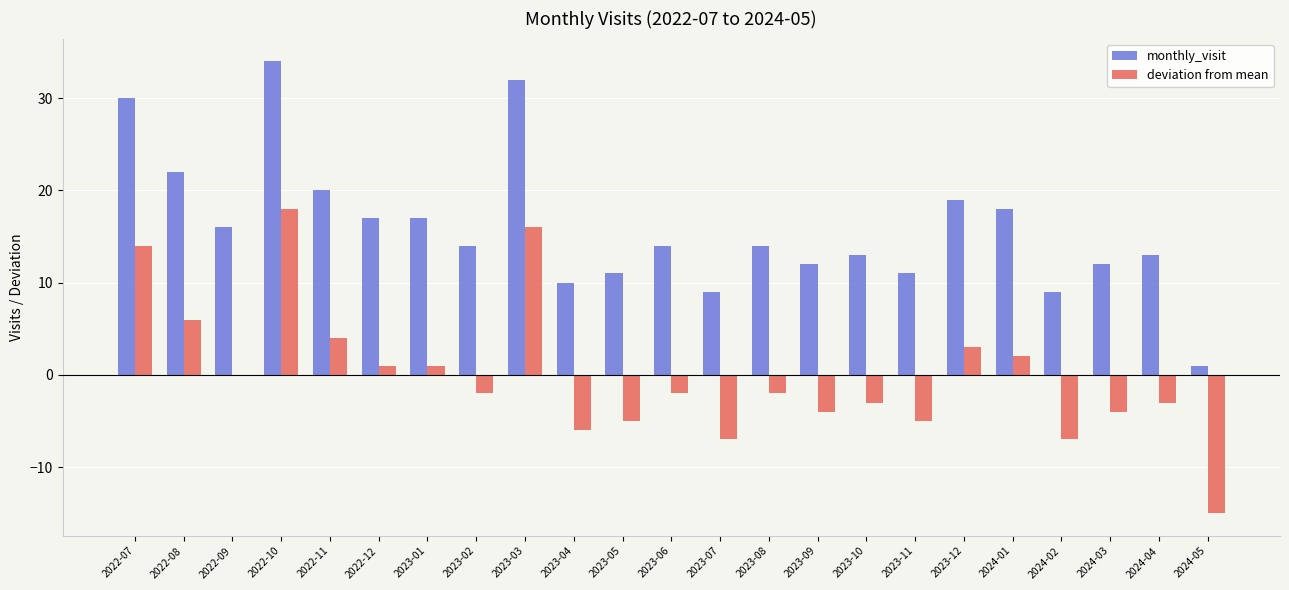

Which series has the largest total across all categories?

monthly_visit